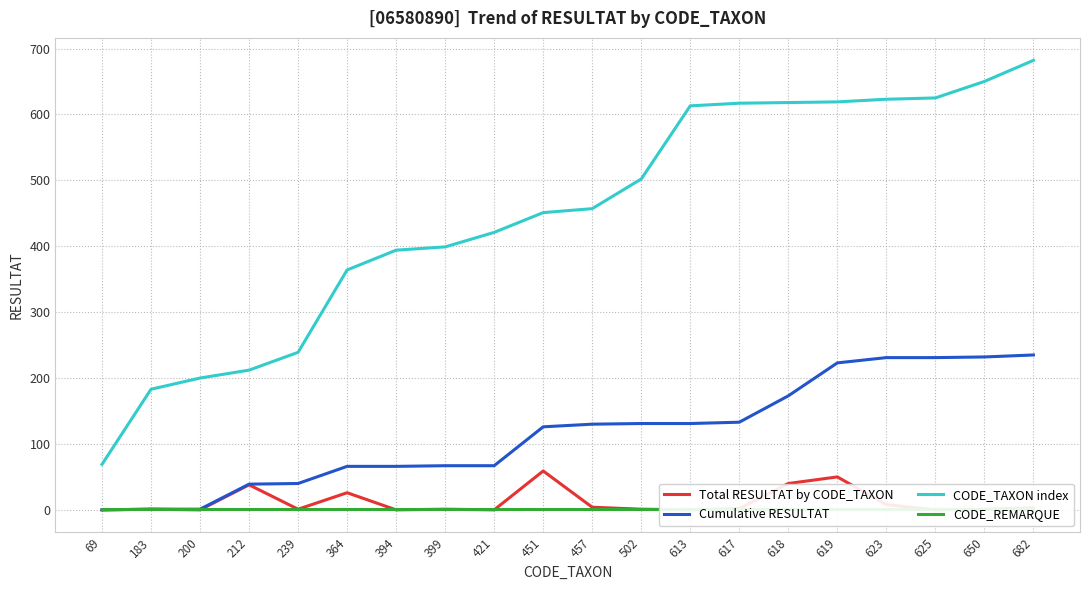

Reading left to right, what are all the values shown in this chart?

Total RESULTAT by CODE_TAXON: 69=0	183=1	200=0	212=38	239=1	364=26	394=0	399=1	421=0	451=59	457=4	502=1	613=0	617=2	618=40	619=50	623=8	625=0	650=1	682=3
Cumulative RESULTAT: 69=0	183=1	200=1	212=39	239=40	364=66	394=66	399=67	421=67	451=126	457=130	502=131	613=131	617=133	618=173	619=223	623=231	625=231	650=232	682=235
CODE_TAXON index: 69=69	183=183	200=200	212=212	239=239	364=364	394=394	399=399	421=421	451=451	457=457	502=502	613=613	617=617	618=618	619=619	623=623	625=625	650=650	682=682
CODE_REMARQUE: 69=1	183=1	200=1	212=1	239=1	364=1	394=1	399=1	421=1	451=1	457=1	502=1	613=1	617=1	618=1	619=1	623=1	625=1	650=1	682=1